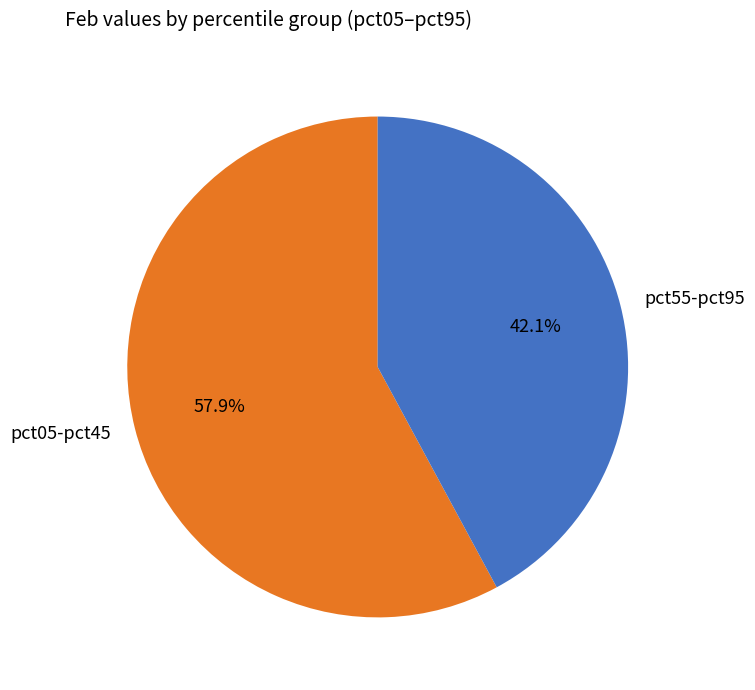

Does any single category account for the majority?

Yes